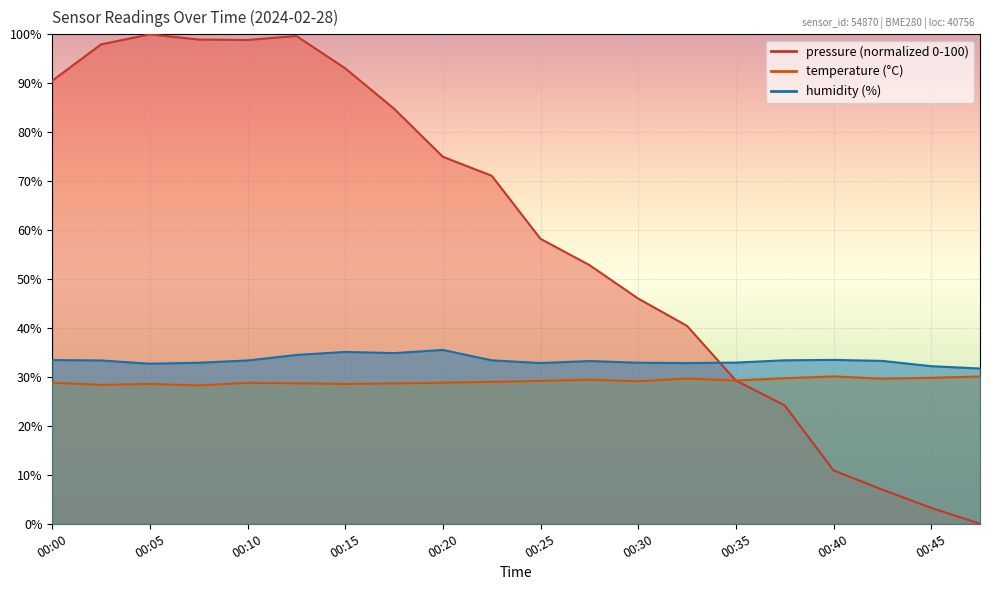

At which label does humidity first exceed 33?

00:00